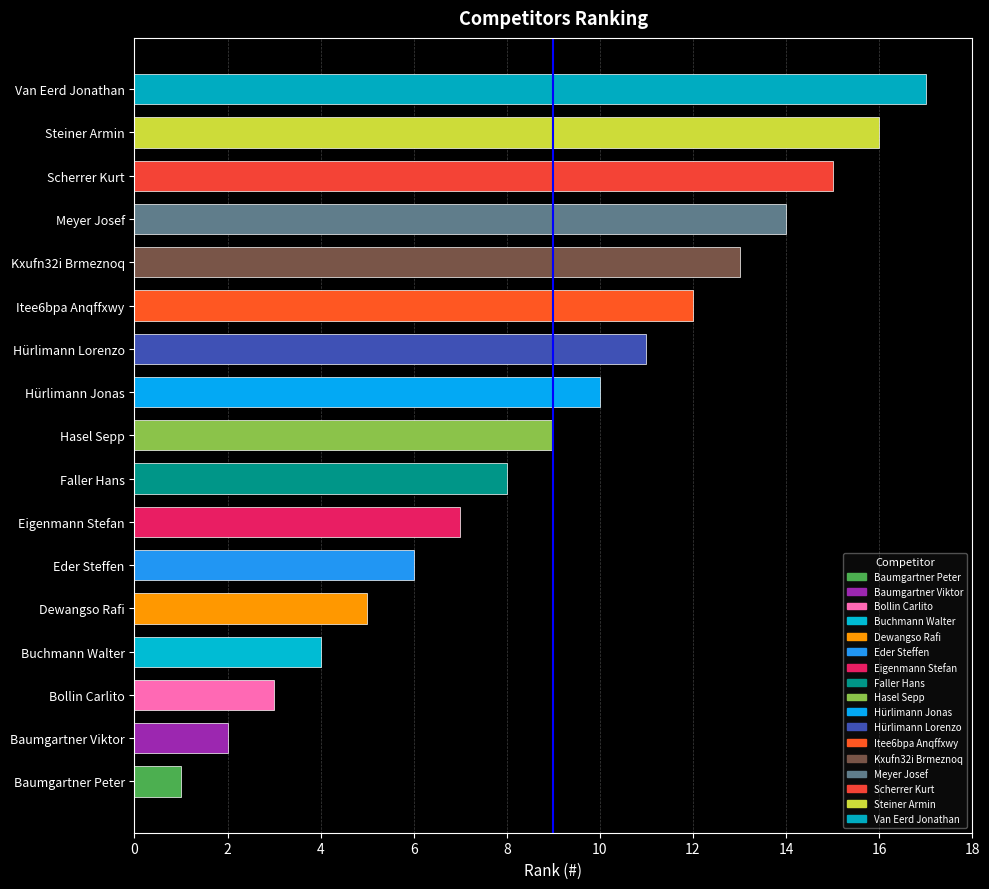

What is the average value?

9